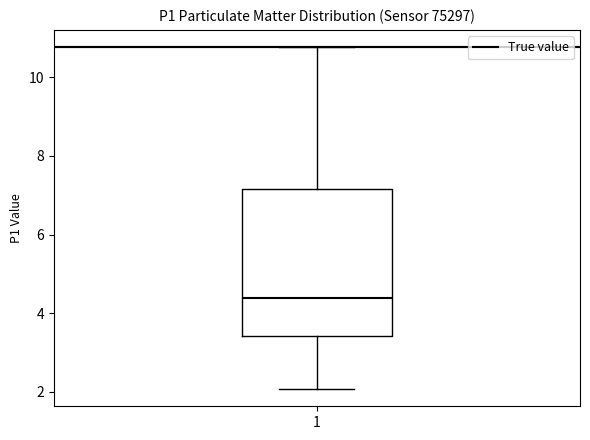

Read this box plot against the y-axis: the position of the median line, the range covered by the box, and the ends of both whiskers. The values are not printed on the chart, so give them approximately, as read against the axis.

median 4.4, box 3.4 to 7.2, whiskers 2.0 to 10.8